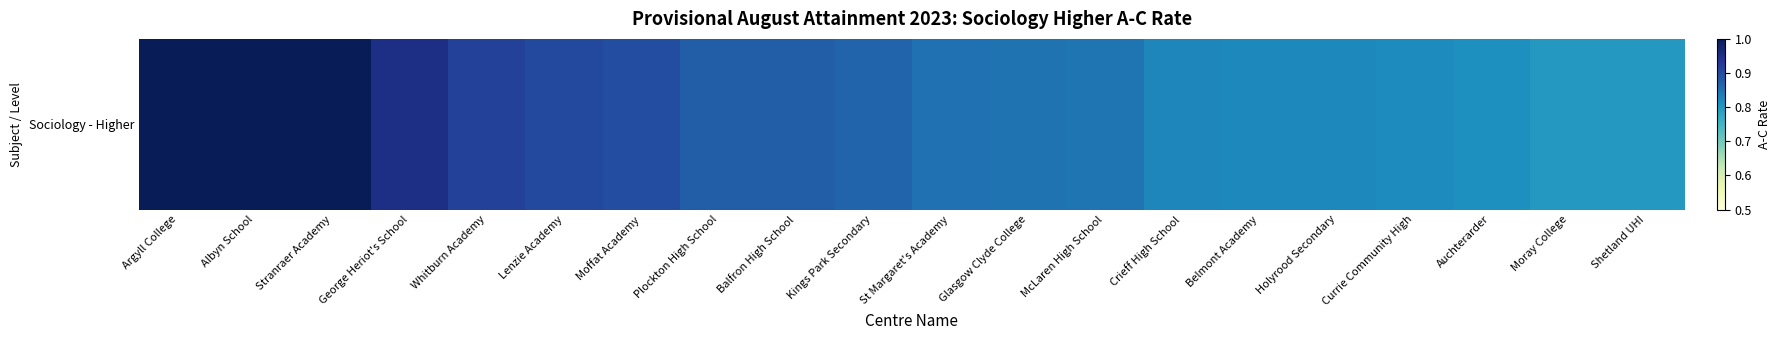

Count the number of data series in this chart.

1